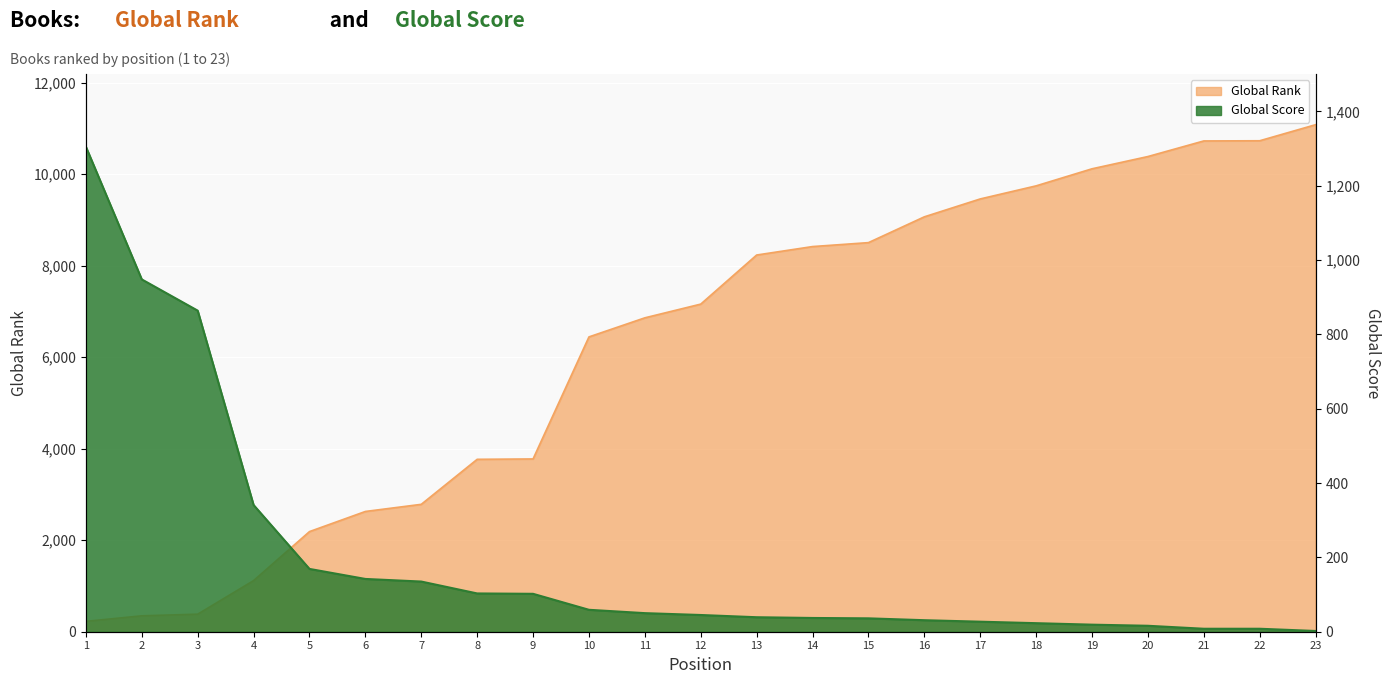

Where does the Global Score series first go above 45?

1